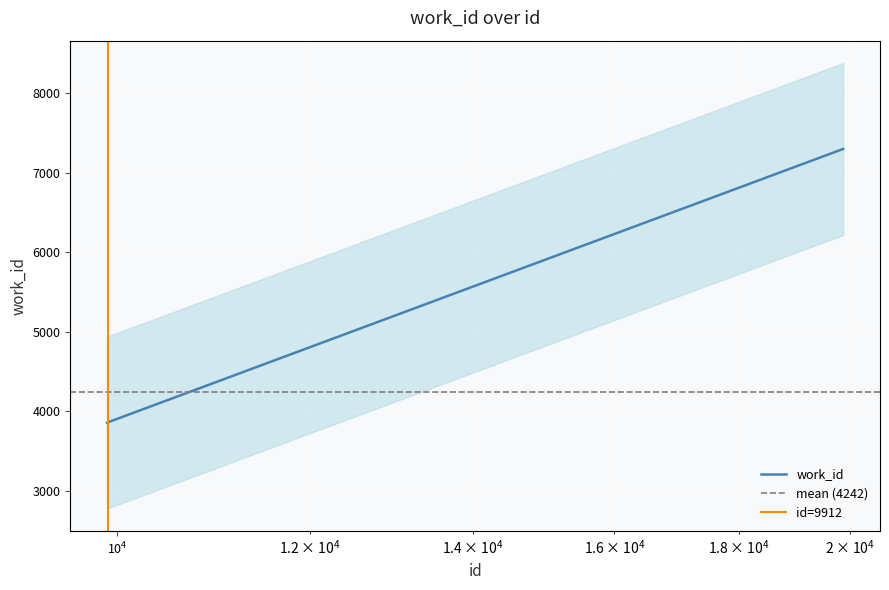

Rank the categories by value from lowest to highest.

9906, 9907, 9909, 9910, 9912, 9914, 9915, 9918, 19866